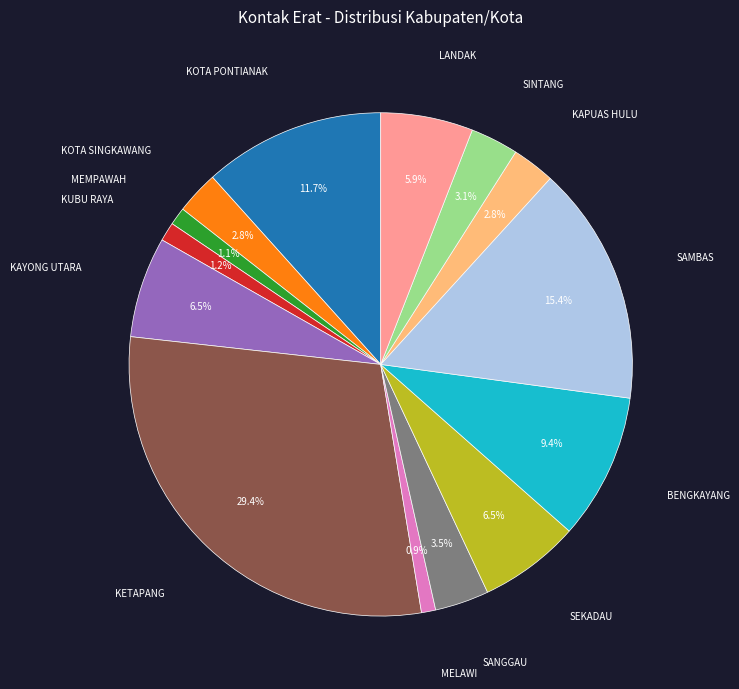

Which category has the biggest portion of the pie?

KETAPANG